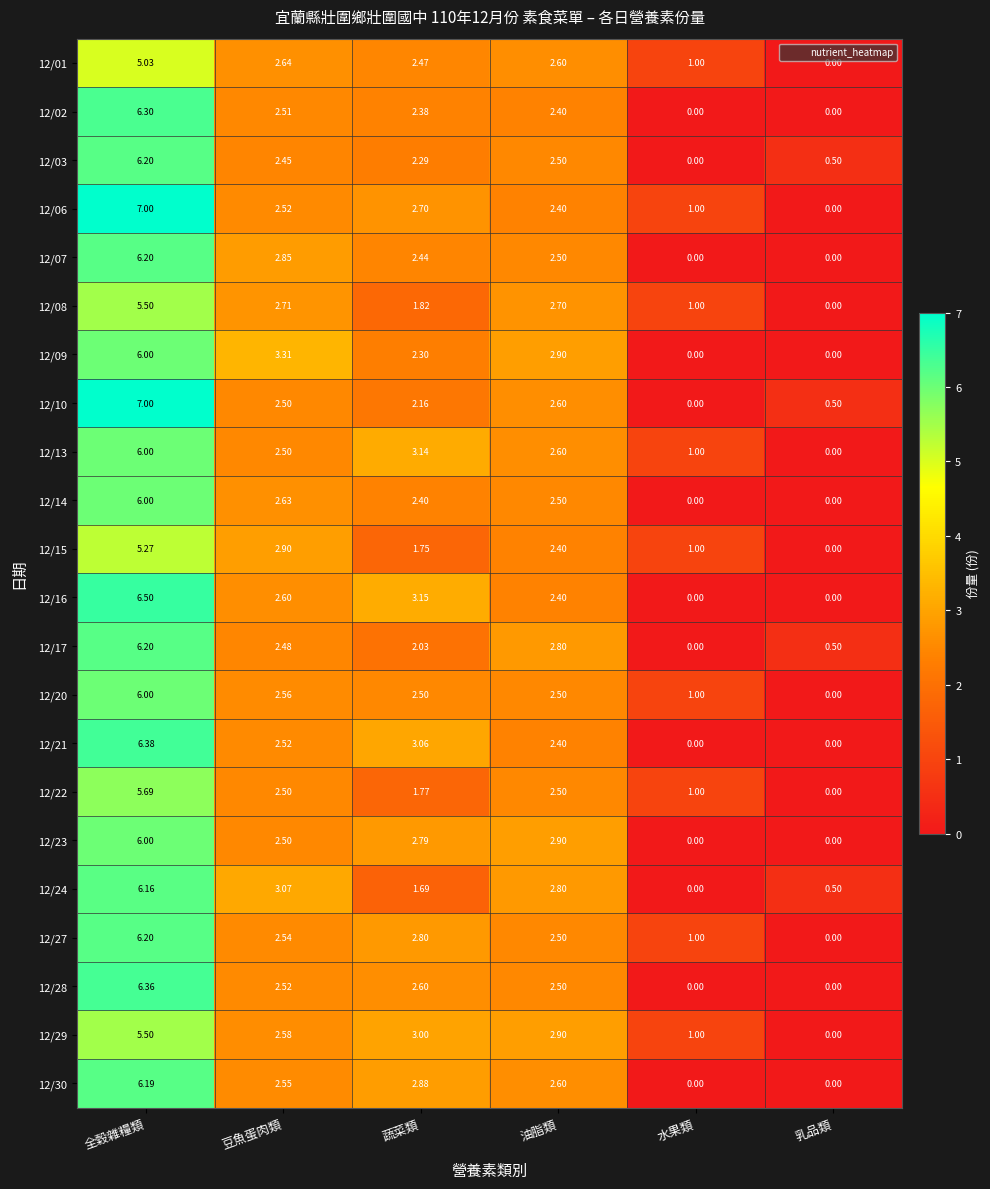

What is the spread (max minus min) of values at 豆魚蛋肉類?

0.9